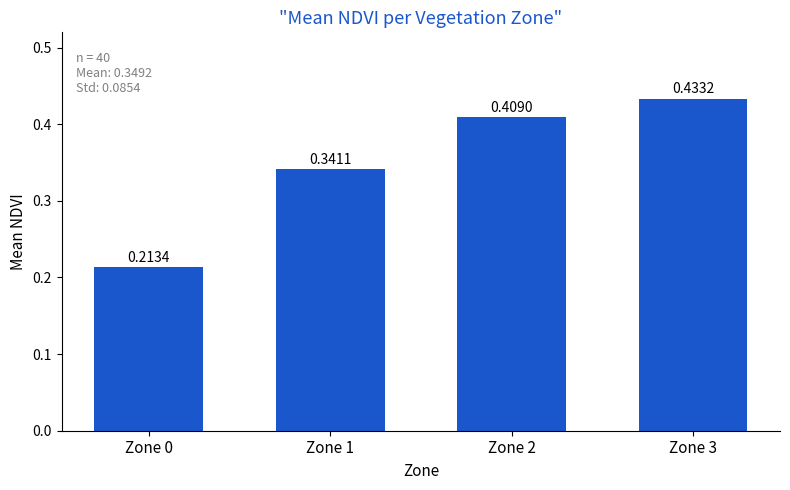

What is the sum of the values at Zone 0 and Zone 3?

0.6